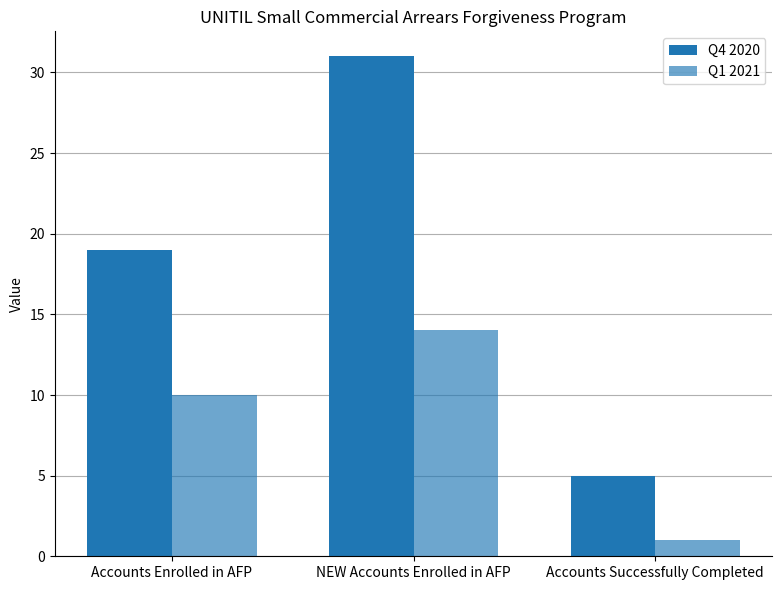

Does the chart contain stacked bars?

No